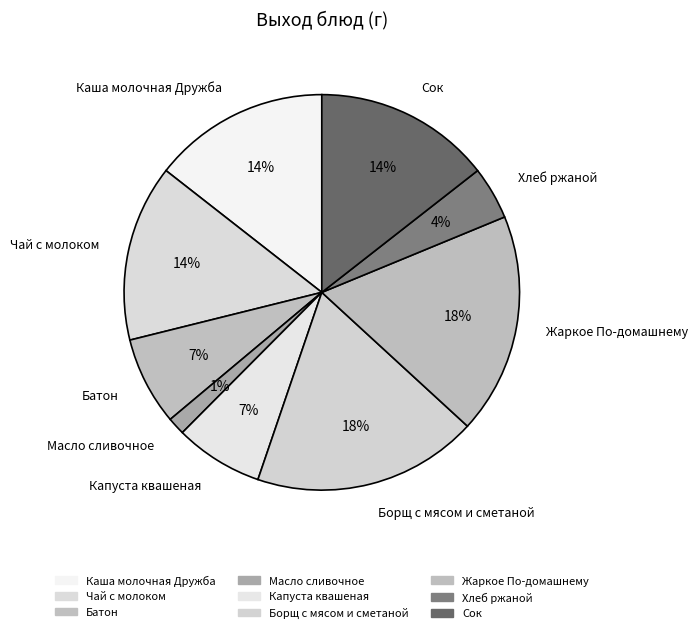

Is the sum of Капуста квашеная and Масло сливочное greater than half?

No